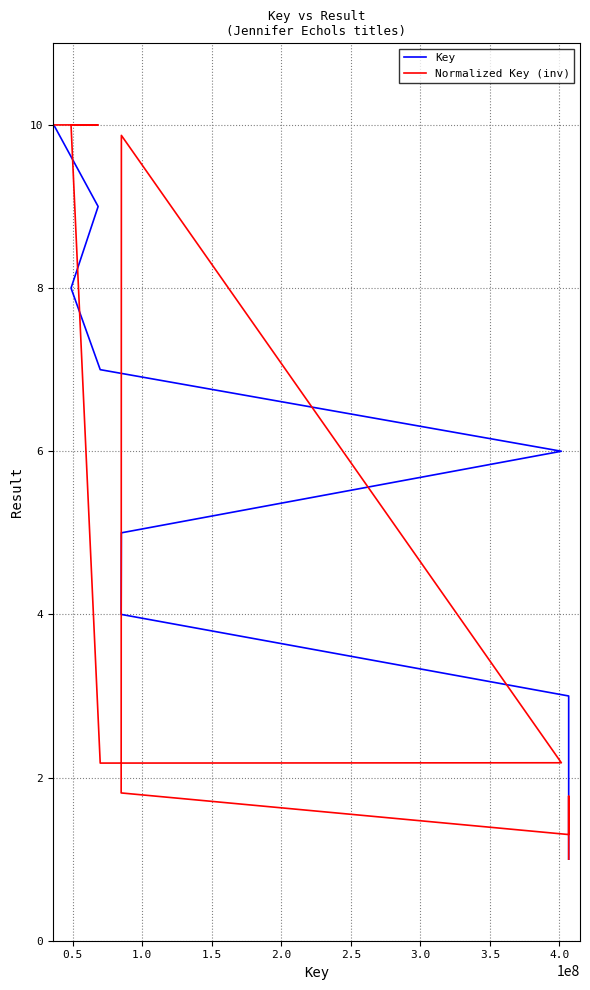

What are all the series names shown in the legend?

Key, Normalized Key (inv)